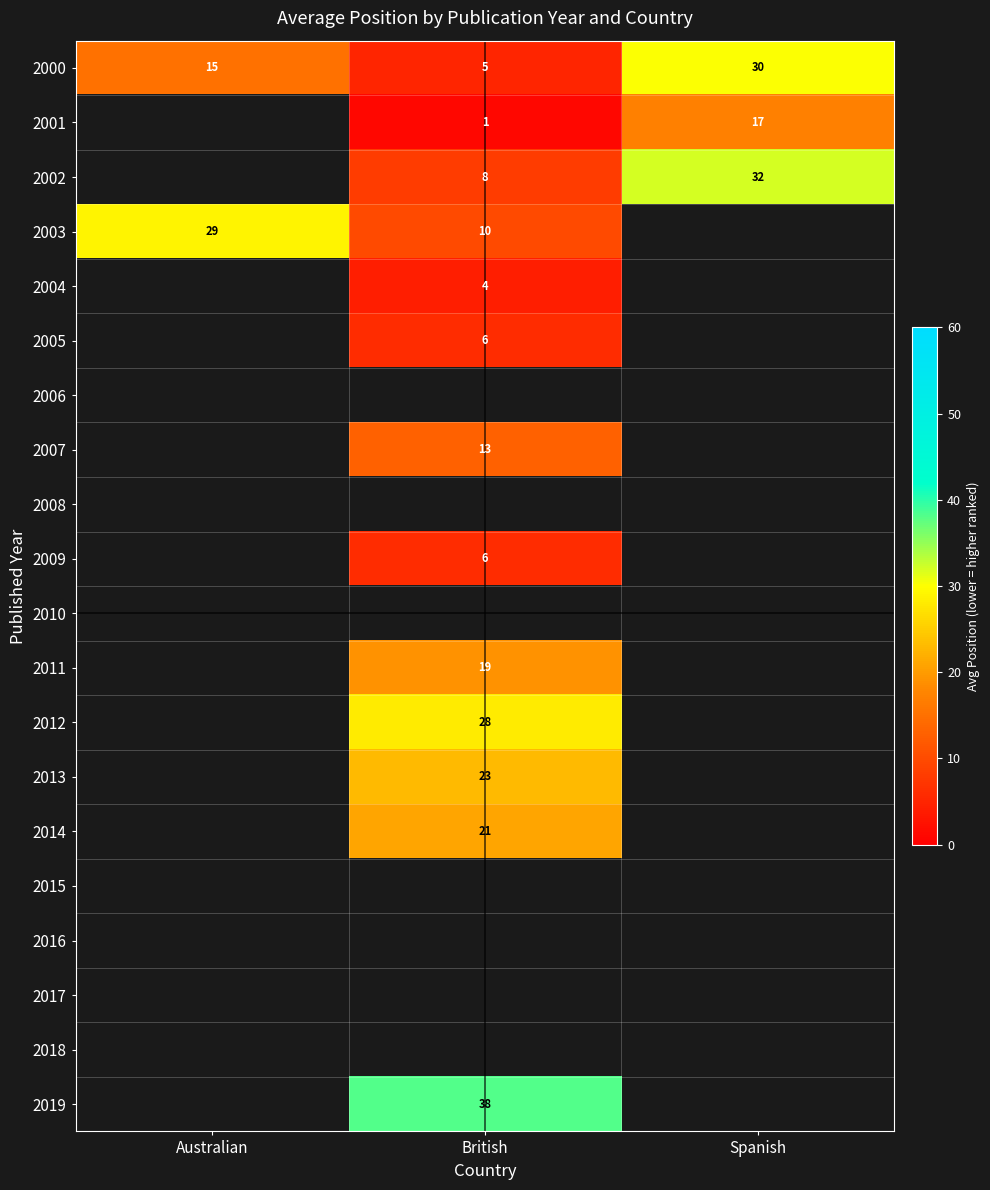

Between Australian and British, which is larger?

Australian